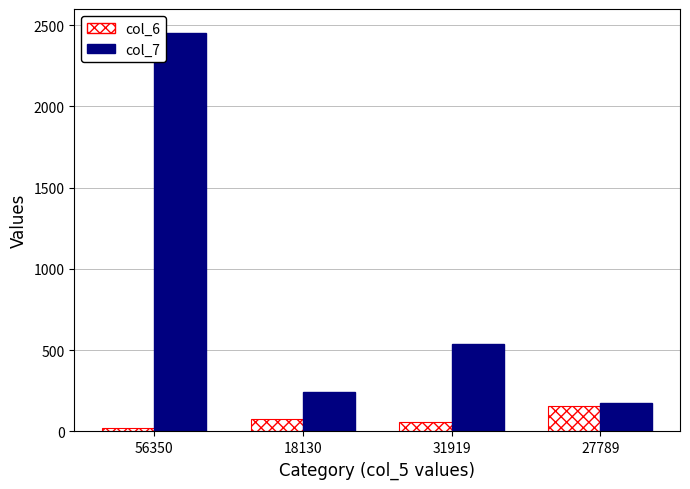

Is it true that col_7 equals 303 at 31919?

False